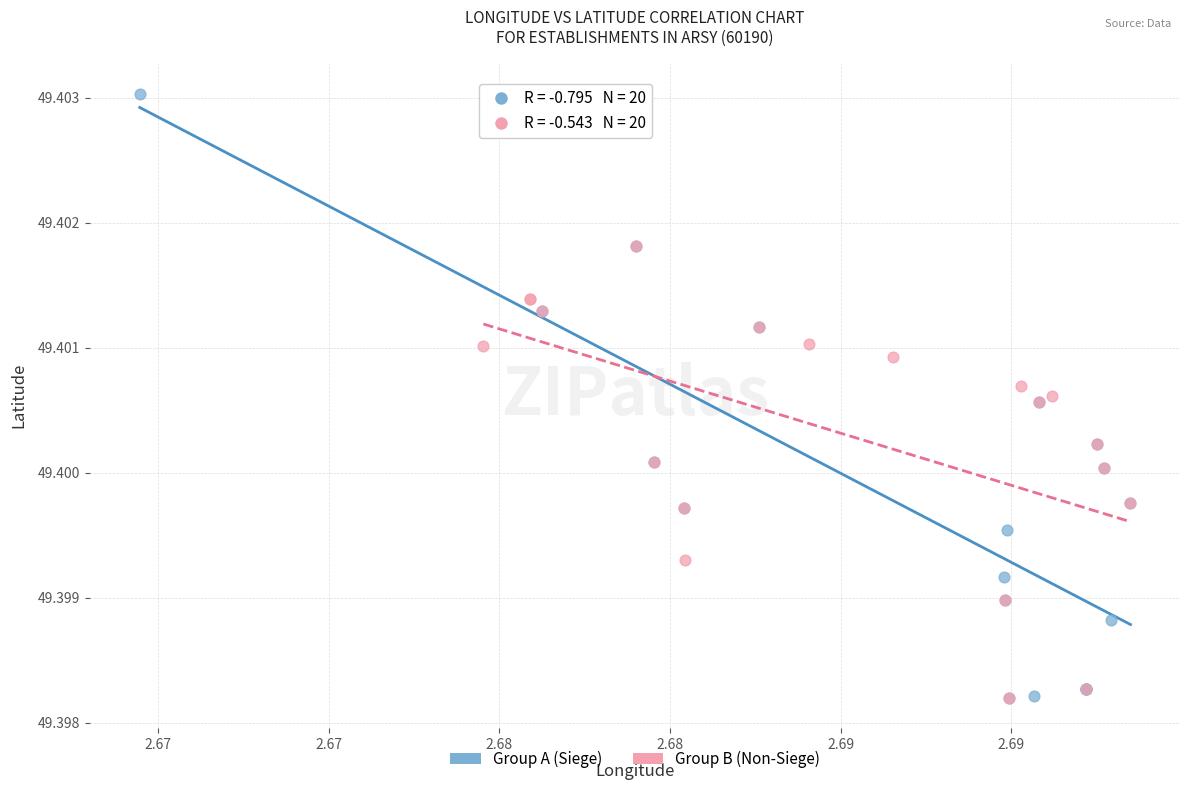

Which series has the largest Y range (max minus min)?

Group A (Siege)